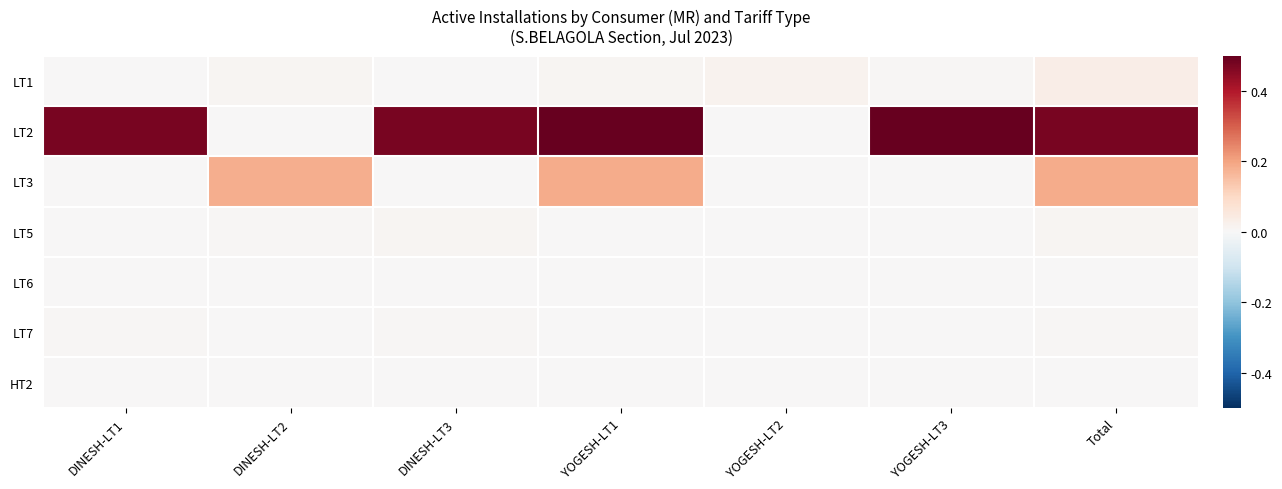

How many categories are shown in the chart?

7